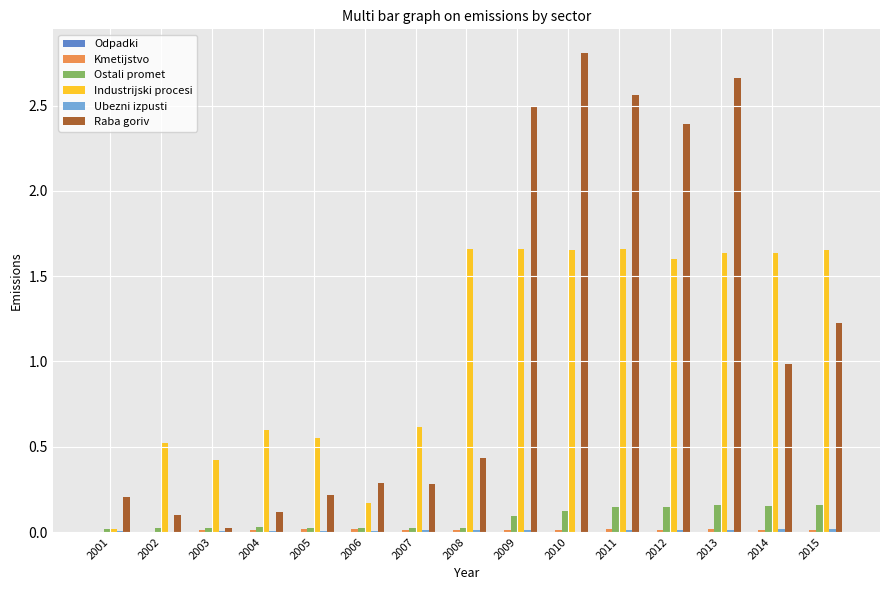

Is the value of Industrijski procesi at 2003 greater than the value of Raba goriv at 2012?

No